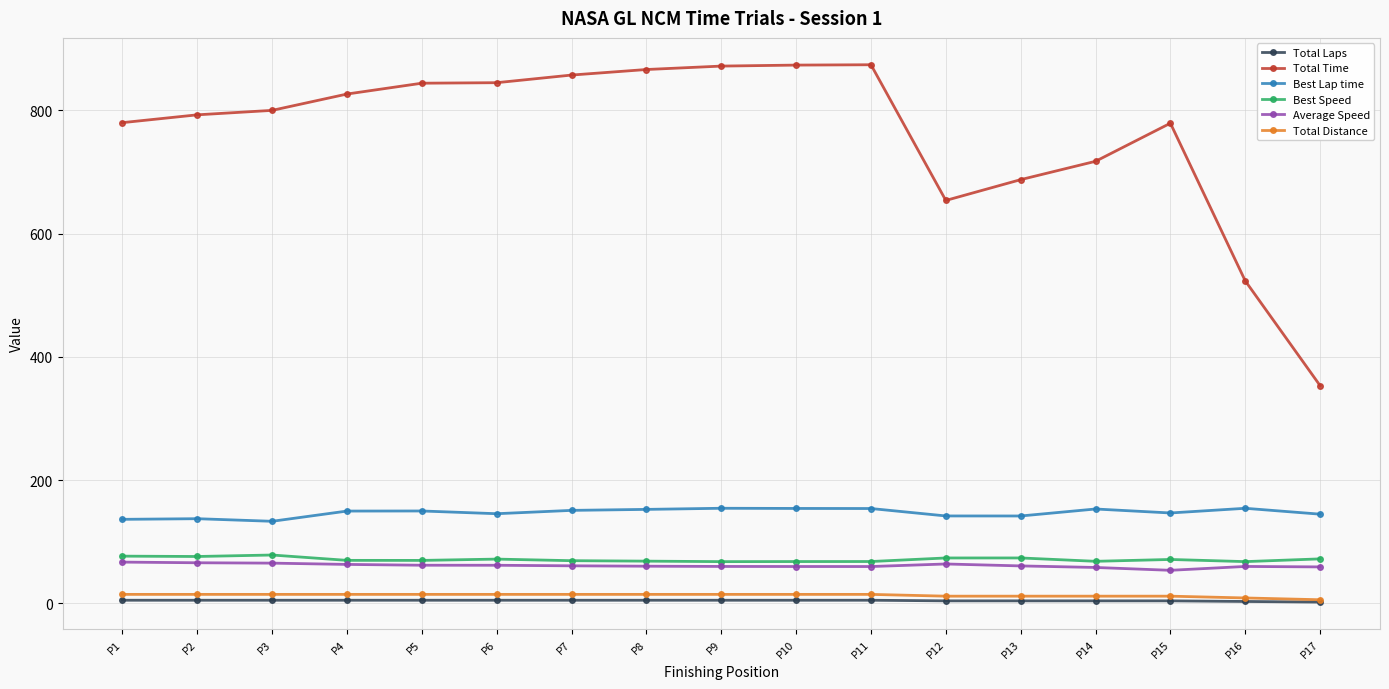

What is the value of the Total Laps point at the 5th from the left?

5.0